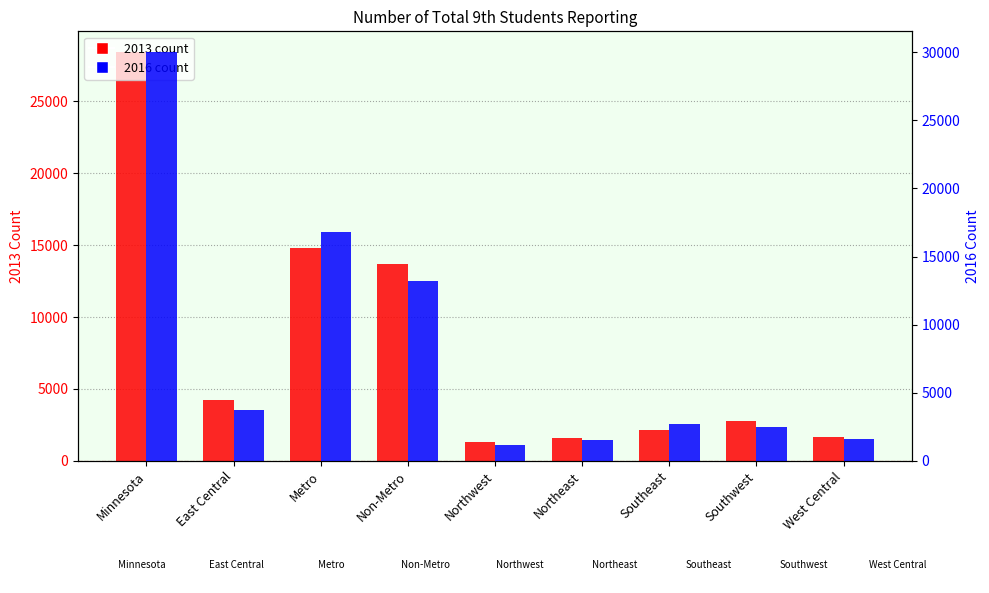

What is the difference between the 2016 values at East Central and Minnesota?

26299